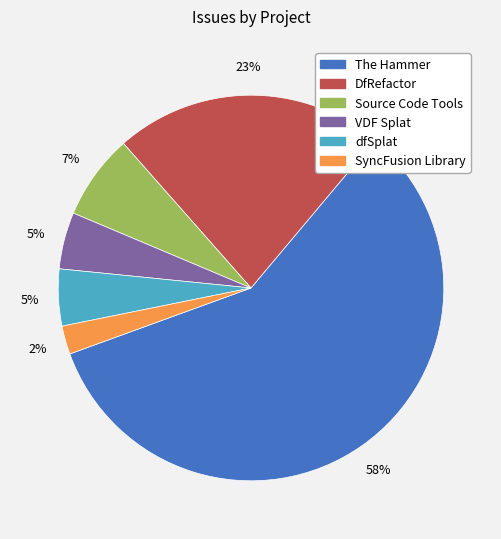

True or false: DfRefactor accounts for 23% of the total.

True